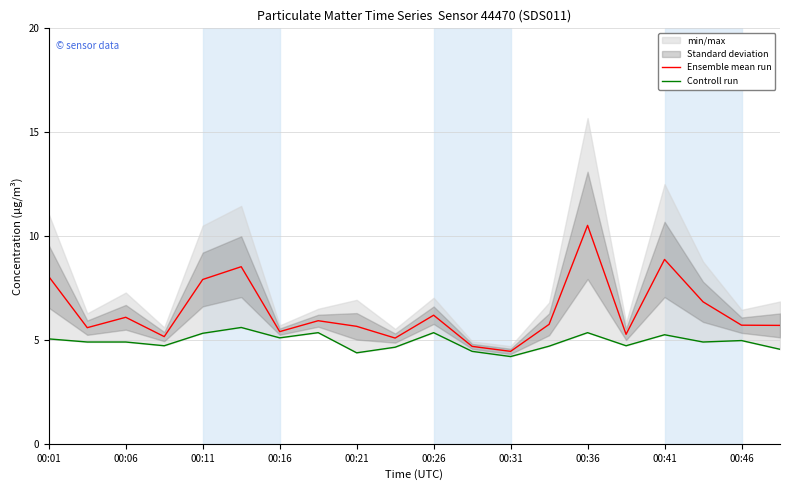

What is the lowest value of the Ensemble mean run series?

4.5